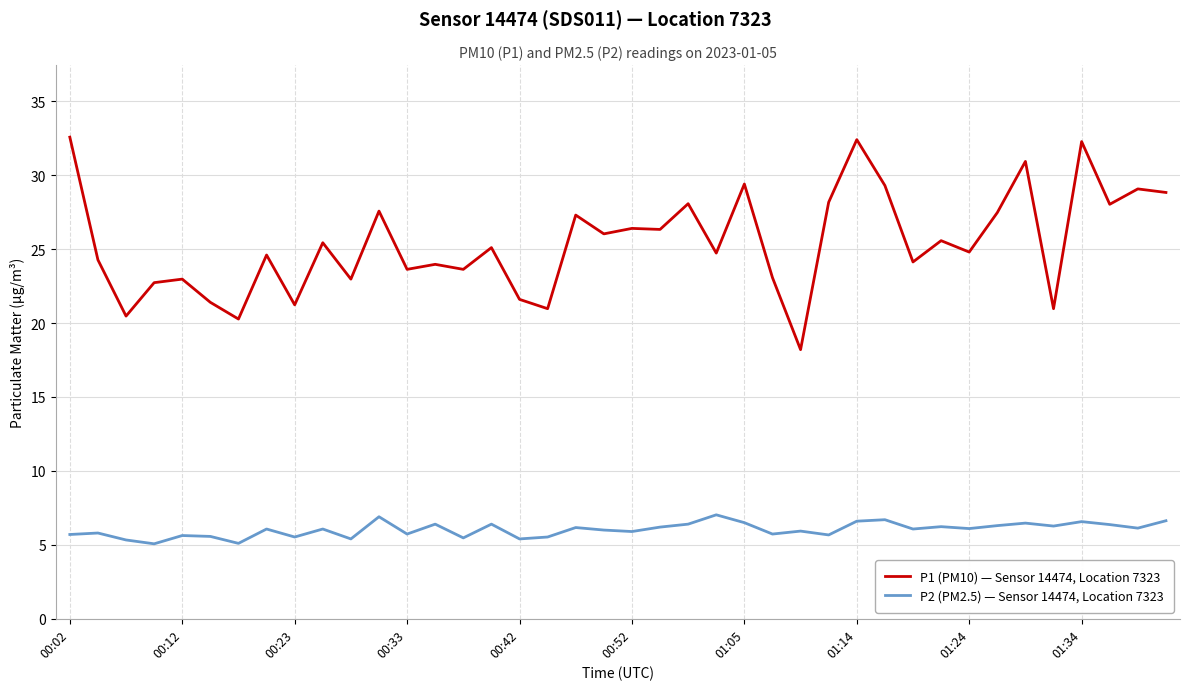

What is the difference between the second highest and minimum values in the P1 (PM10) — Sensor 14474, Location 7323 series?

14.2